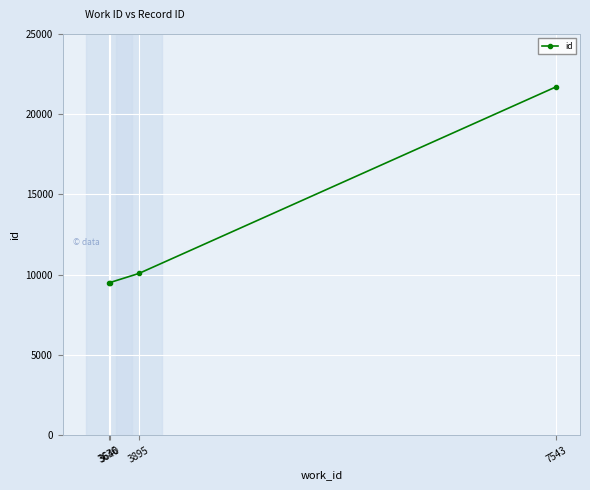

Is it true that the value at 3636 is 9457?

True